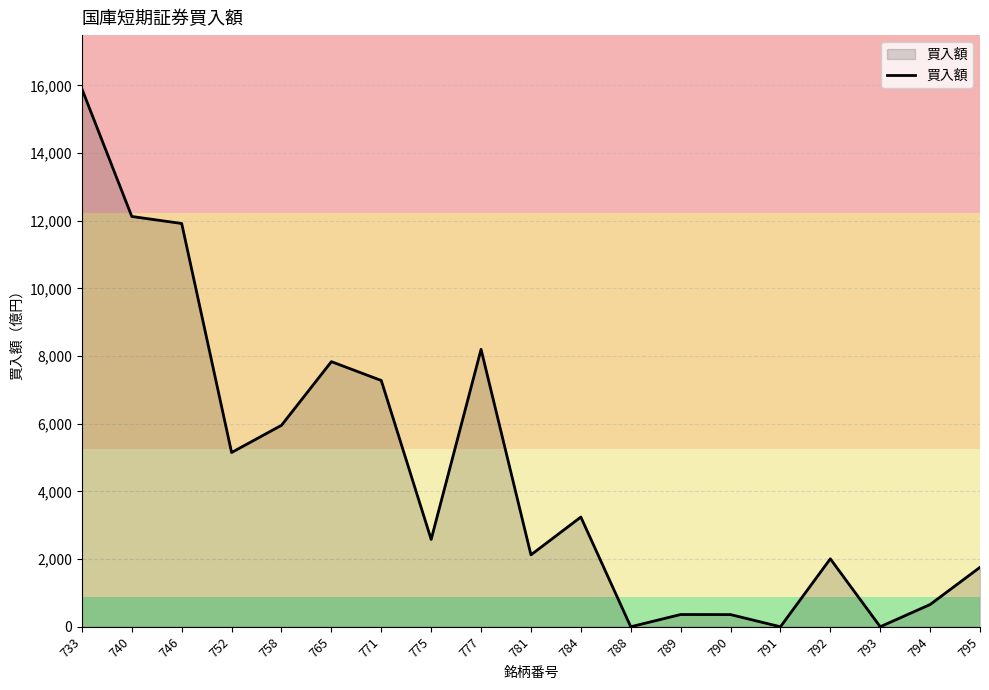

How many lines are shown in the chart?

1